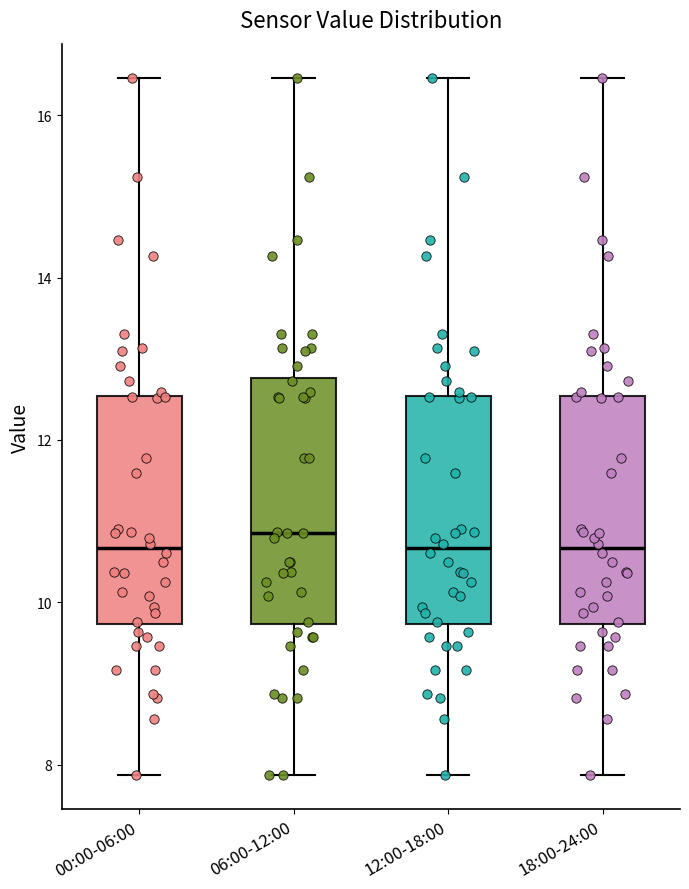

Comparing the boxes themselves (not the whiskers), which one is the tallest?

06:00-12:00